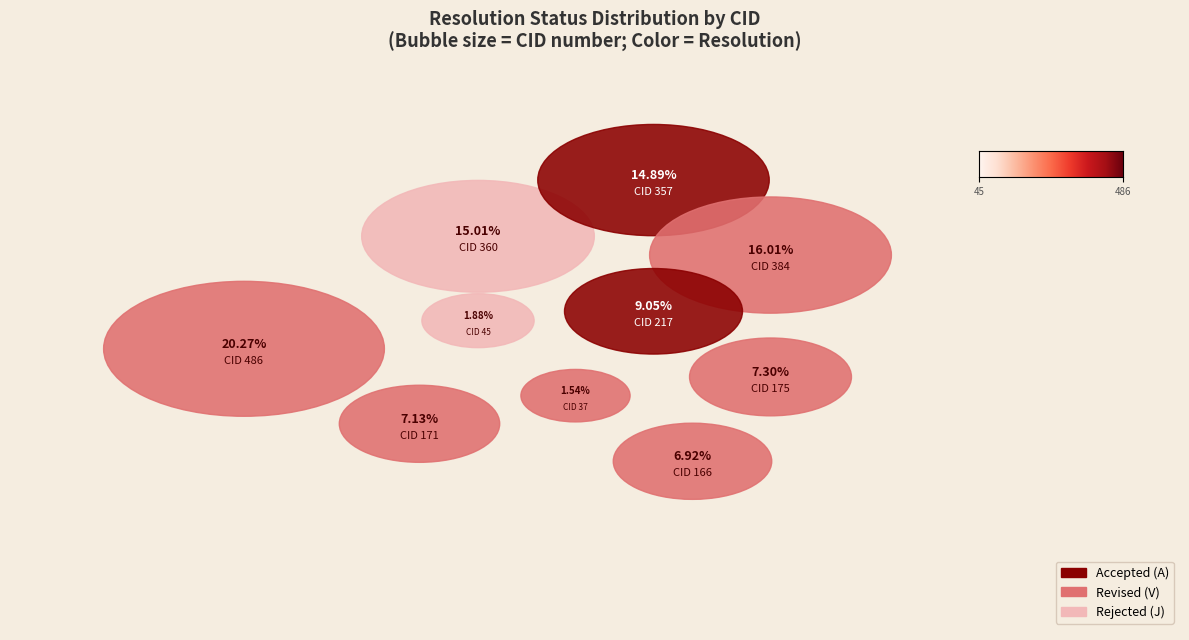

How many segments does this pie chart have?

10